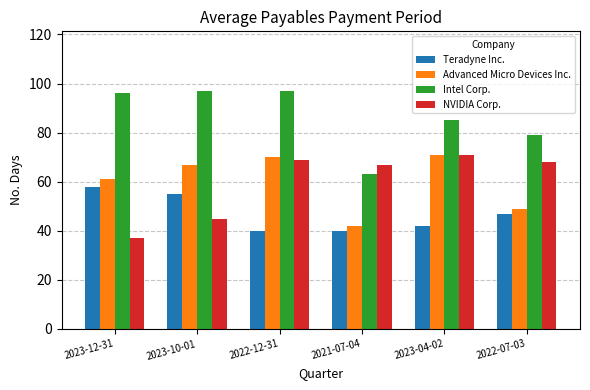

How many categories are shown in the chart?

6